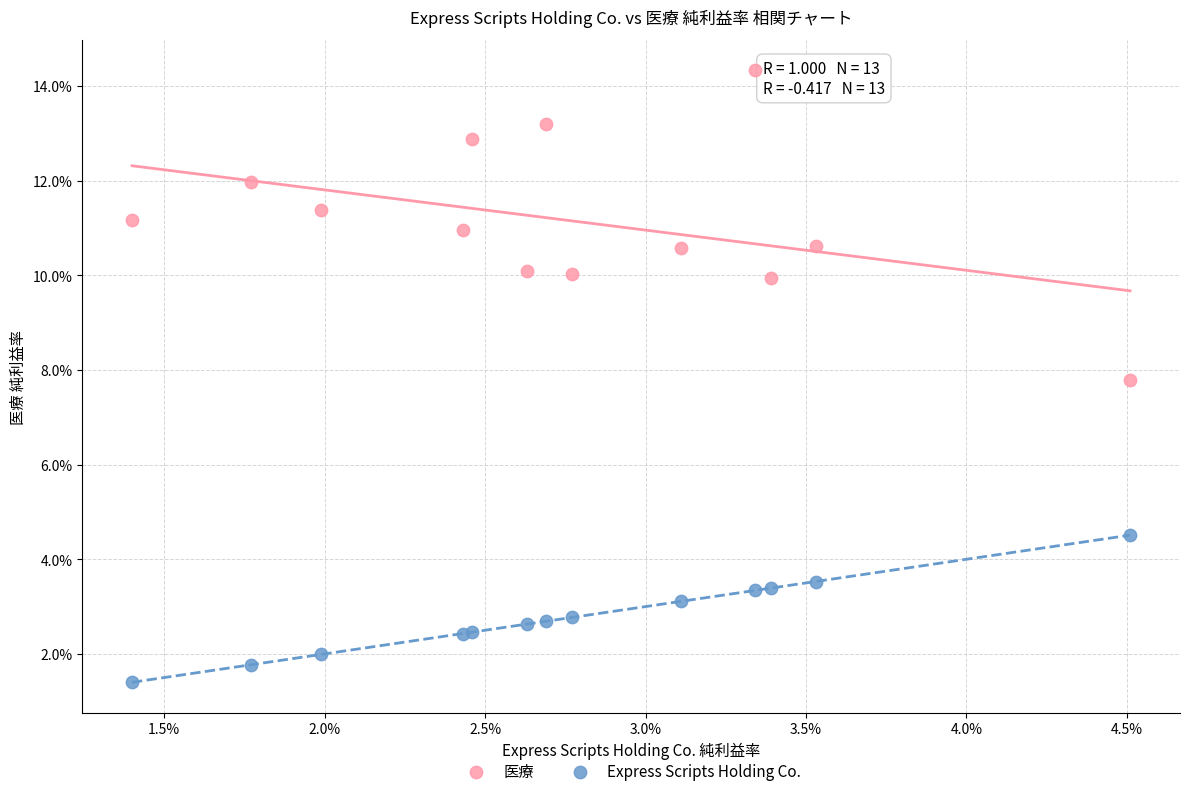

Which series reaches the minimum Y coordinate?

Express Scripts Holding Co.